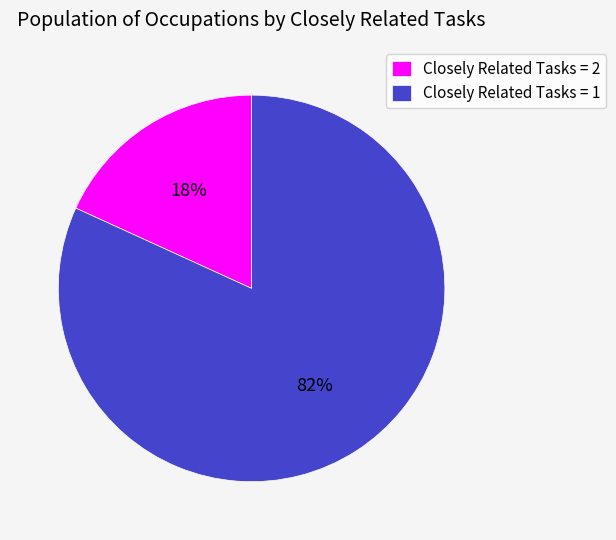

To the nearest percent, what percentage of the pie is Closely Related Tasks = 2?

18%